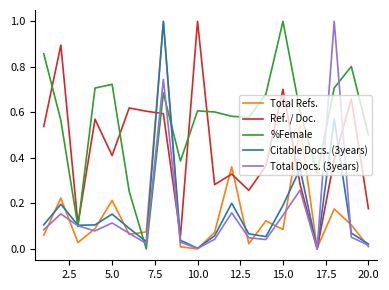

How many intersections are there between %Female and Total Refs.?

2